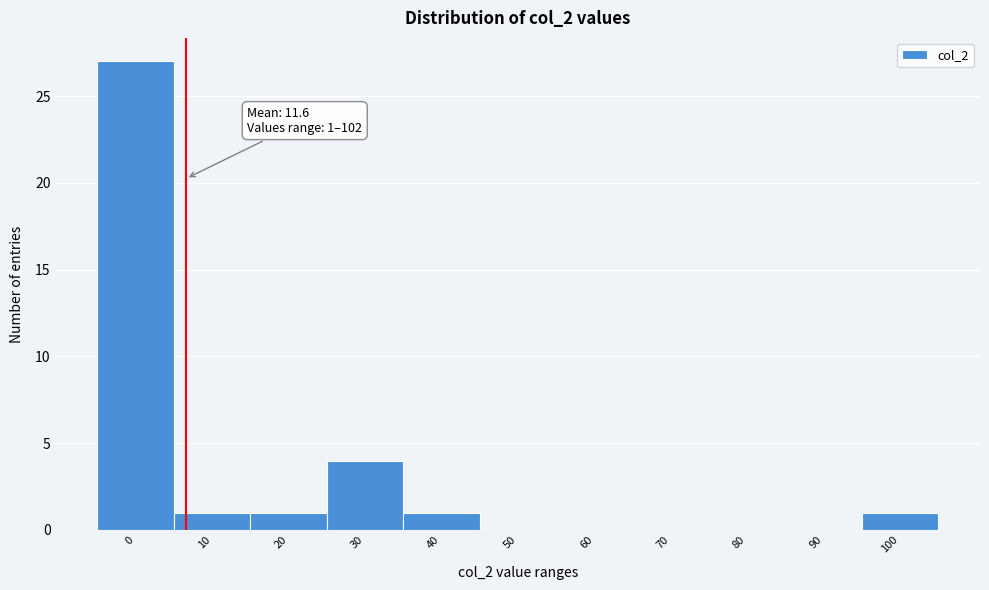

Reading left to right, list all the values displayed in this chart.

0=27	10=1	20=1	30=4	40=1	50=0	60=0	70=0	80=0	90=0	100=1